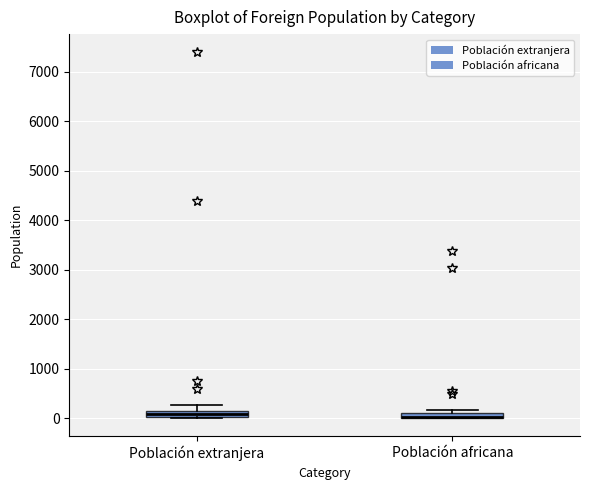

Where is the upper edge of the box for Población africana on the y-axis? The values are not printed on the chart, so give them approximately, as read against the axis.

100